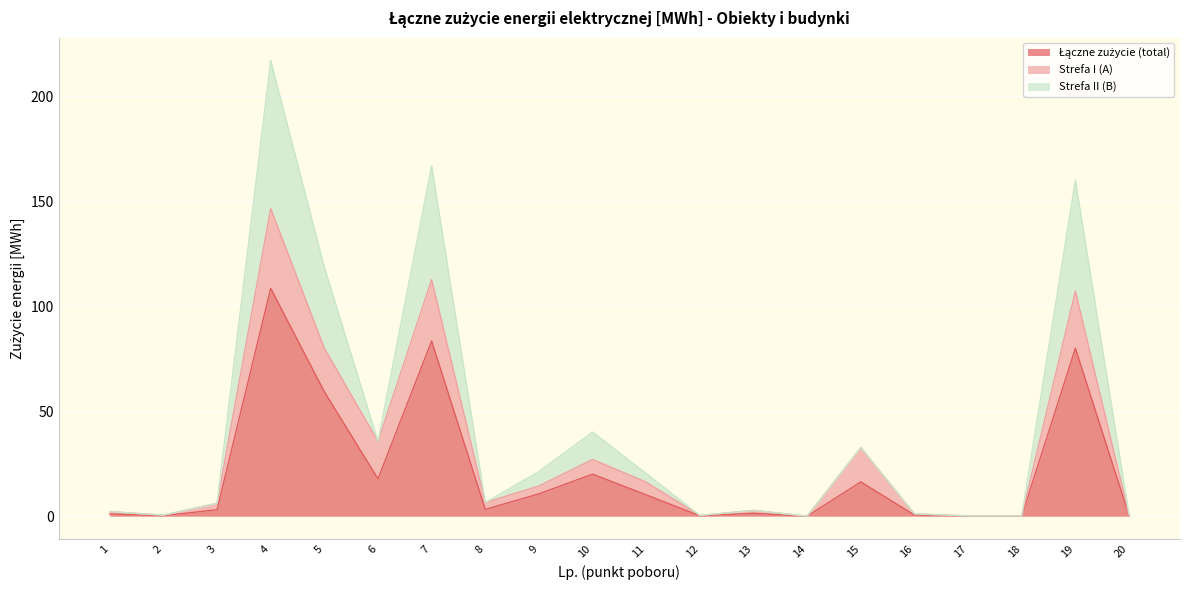

Which series has the largest total across all categories?

Strefa II (B)